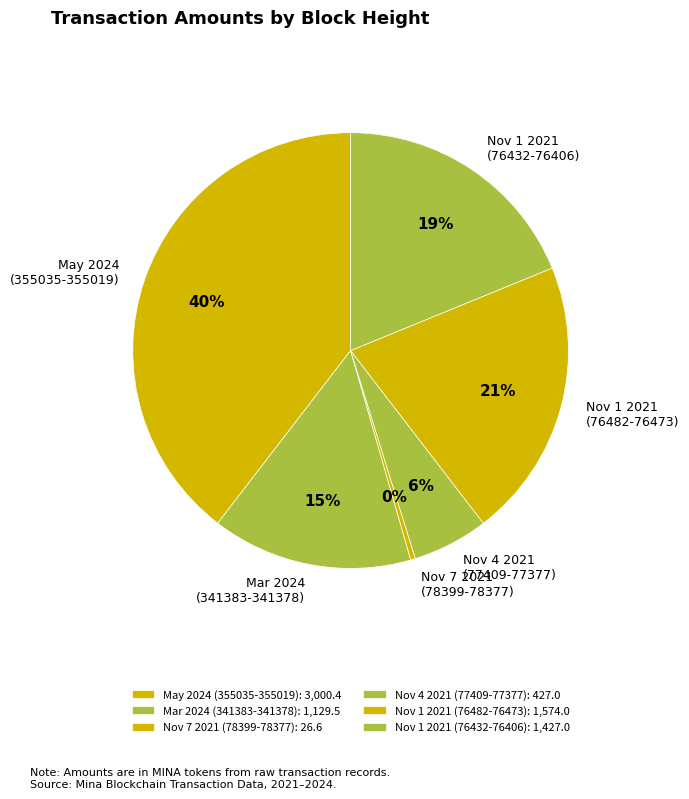

Count the number of slices in the pie.

6